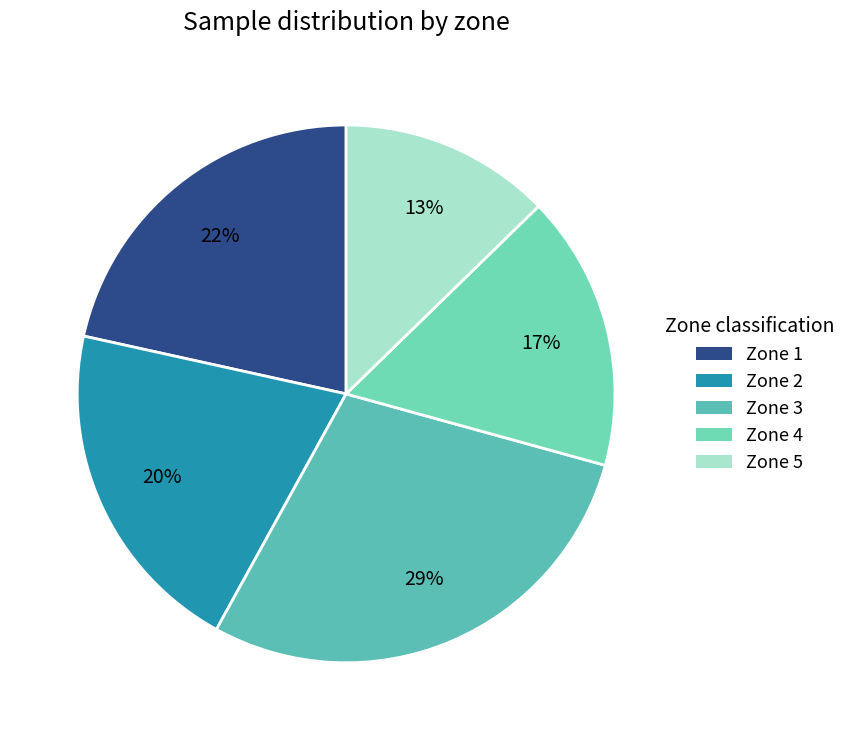

Is it true that Zone 4 is 17% of the pie?

True